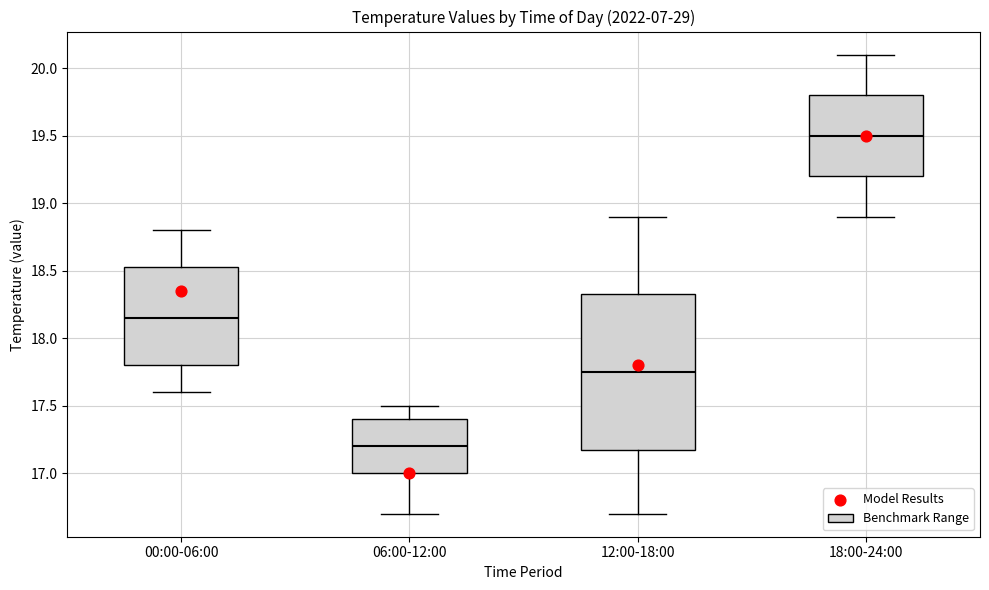

Which box's median line is the highest?

18:00-24:00